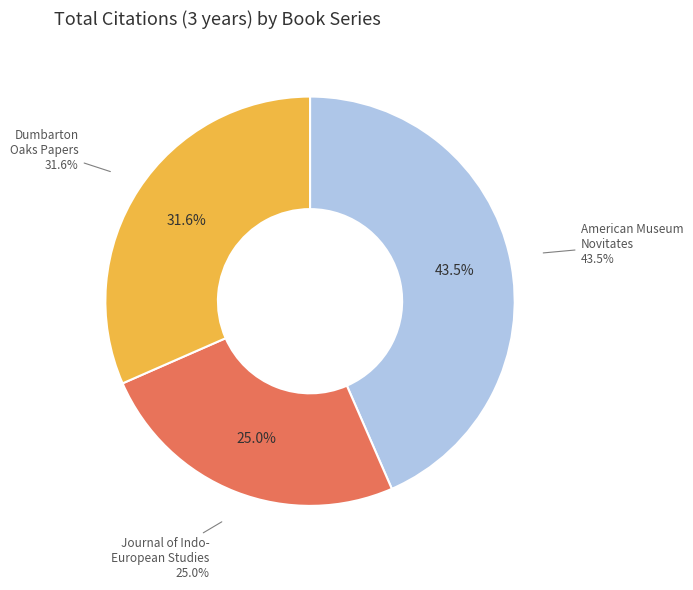

Rank the categories by value from lowest to highest.

Journal of Indo-European Studies, The, Dumbarton Oaks Papers, American Museum Novitates